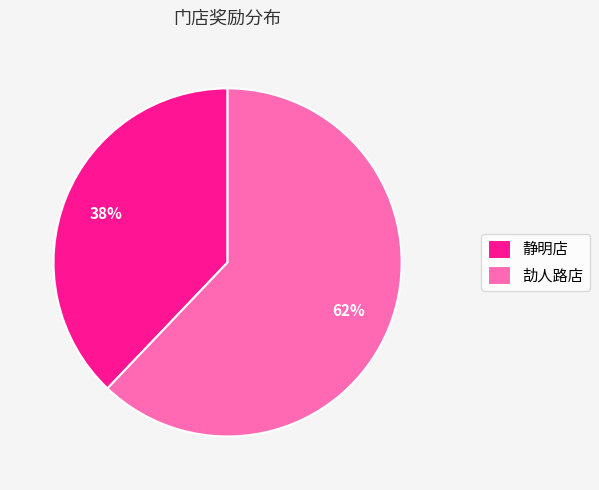

The 静明店 slice represents 38% of the pie. True or false?

True